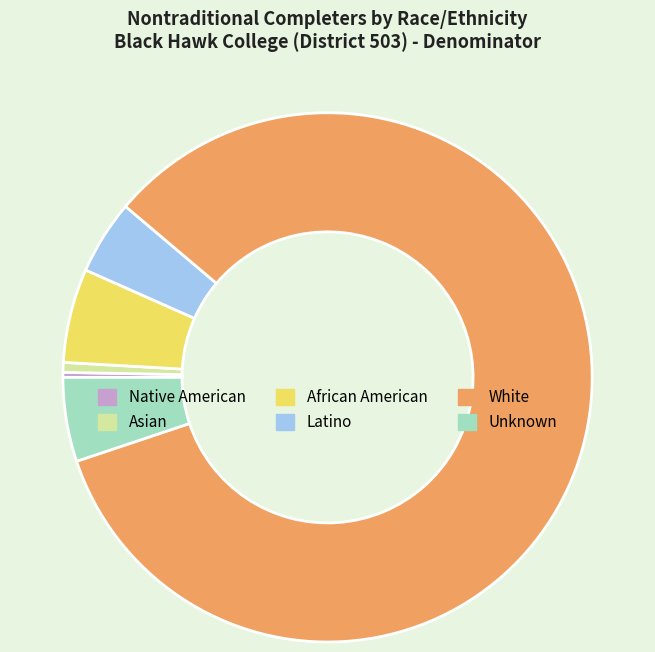

What is the ratio of the value at White to the value at Latino?

18.5